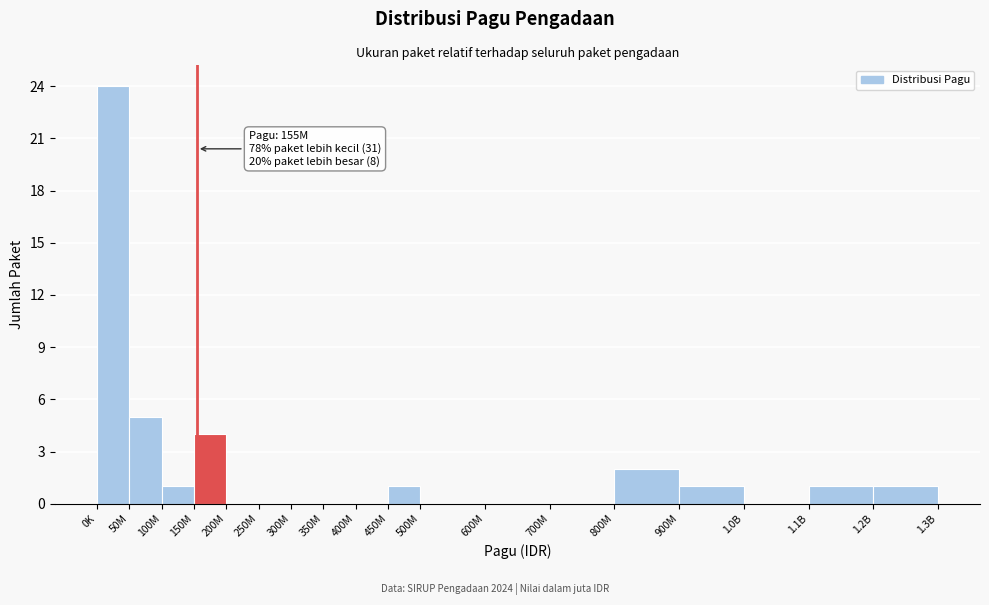

Reading right to left, extract all data points from this chart.

1.2B=1	1.1B=1	1.0B=0	900M=1	800M=2	700M=0	600M=0	500M=0	450M=1	400M=0	350M=0	300M=0	250M=0	200M=0	150M=4	100M=1	50M=5	0K=24